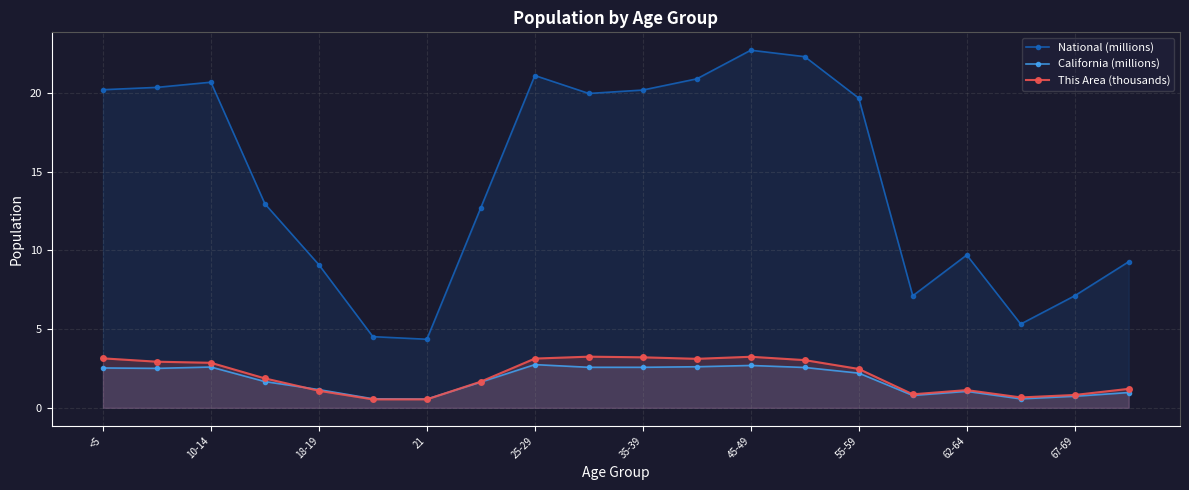

What is the average value of the California (millions) series?

1.8